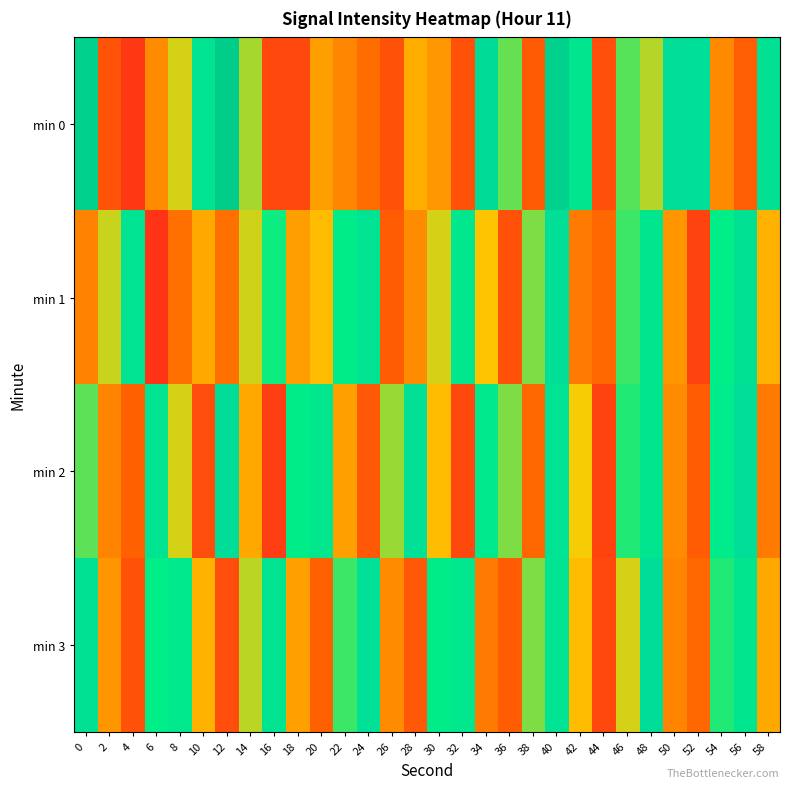

Which has a higher value, 28 or 26?

28